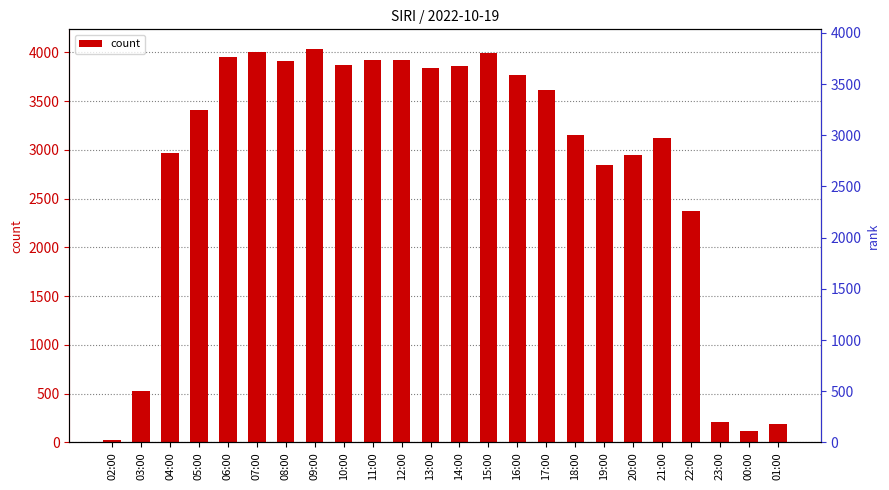

The value at 23:00 is 373. True or false?

False